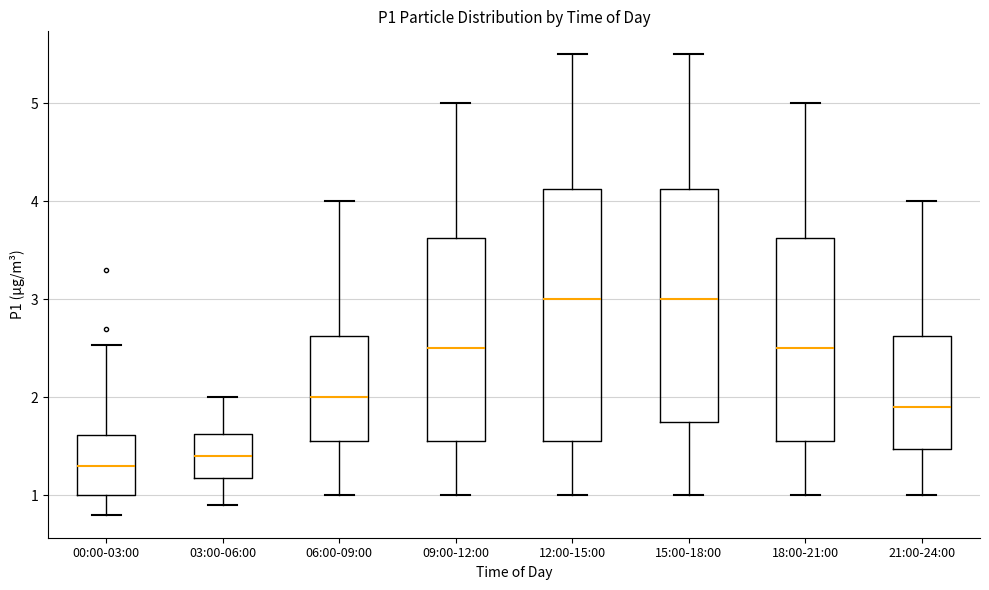

Where is the upper edge of the box for 15:00-18:00 on the y-axis? The values are not printed on the chart, so give them approximately, as read against the axis.

4.1